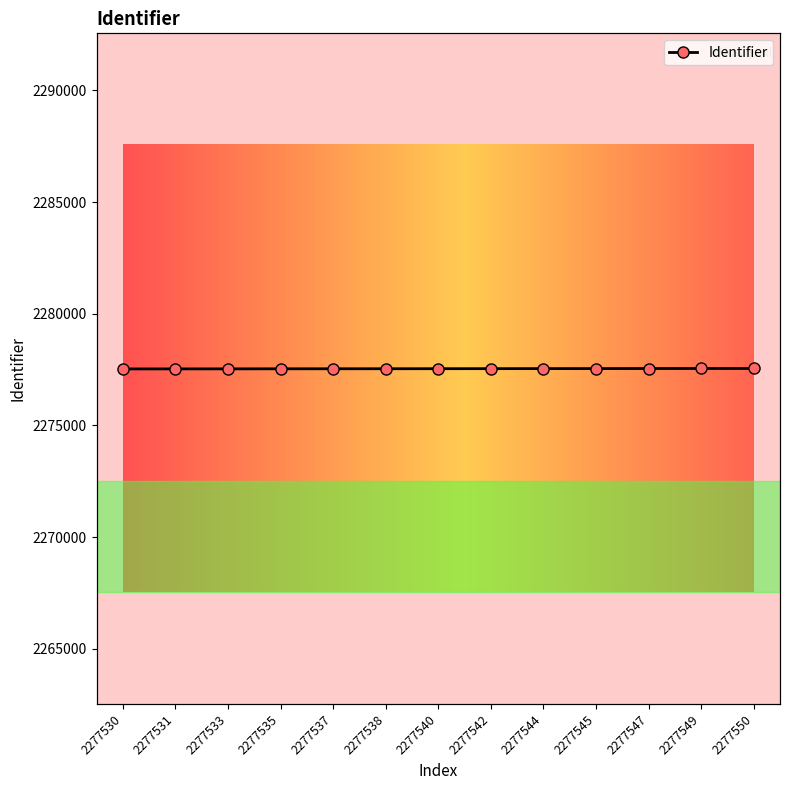

What is the greatest value displayed?

2277550